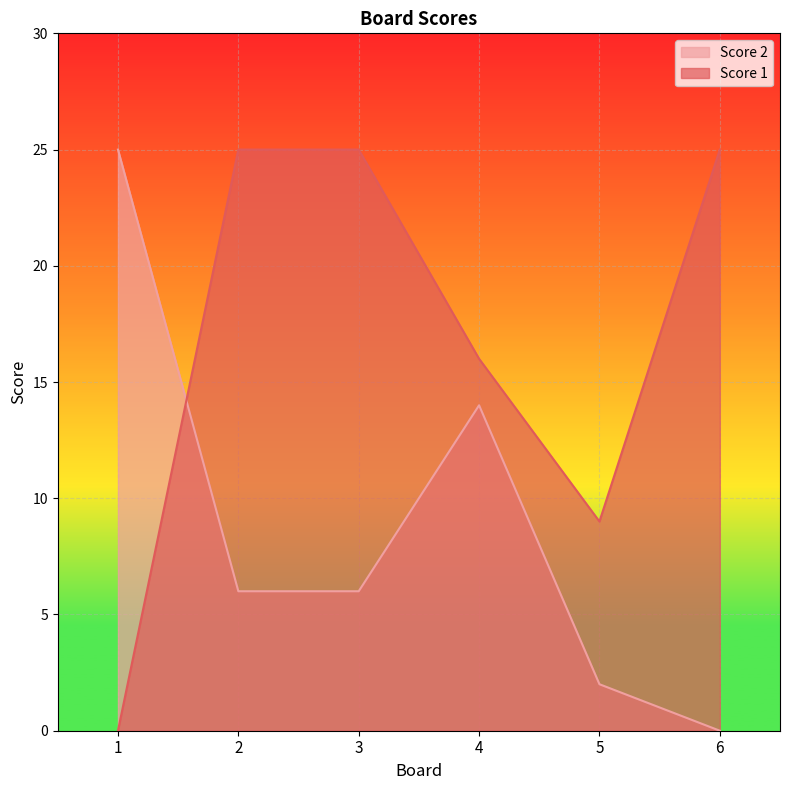

At 3, list the series in order from largest to smallest.

Score 1, Score 2